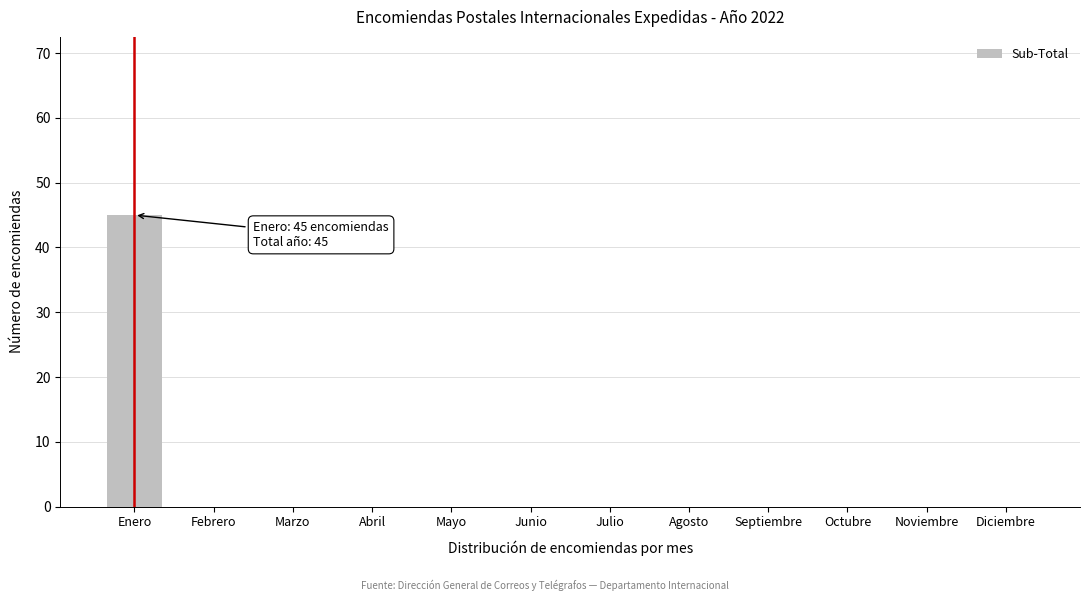

Reading left to right, transcribe all the data shown in this chart.

Enero=45	Febrero=0	Marzo=0	Abril=0	Mayo=0	Junio=0	Julio=0	Agosto=0	Septiembre=0	Octubre=0	Noviembre=0	Diciembre=0